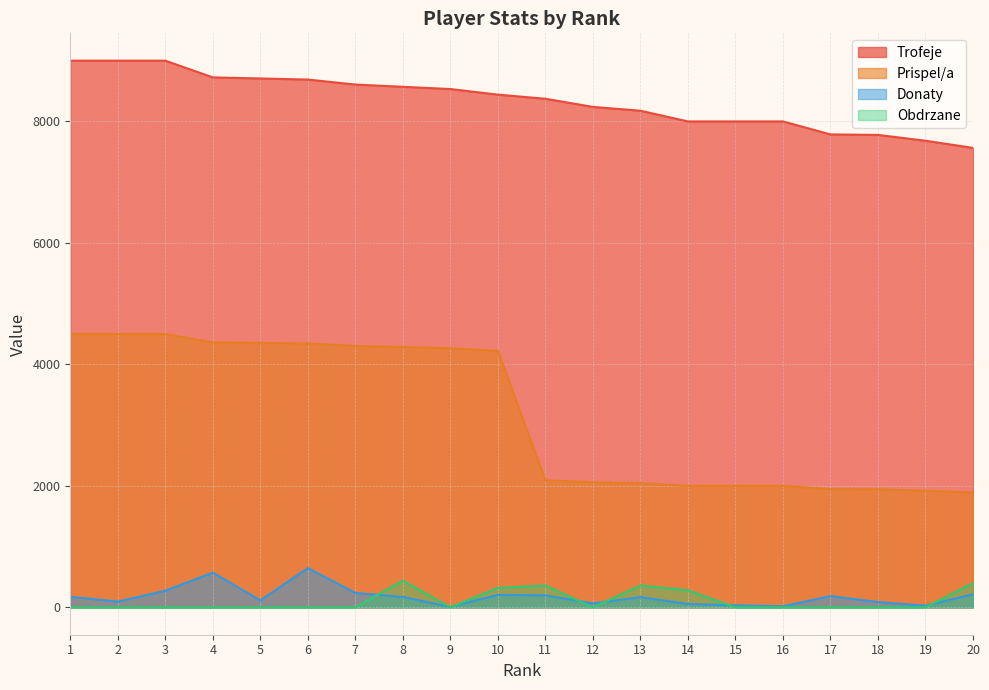

True or false: Donaty and Trofeje cross at least once.

False